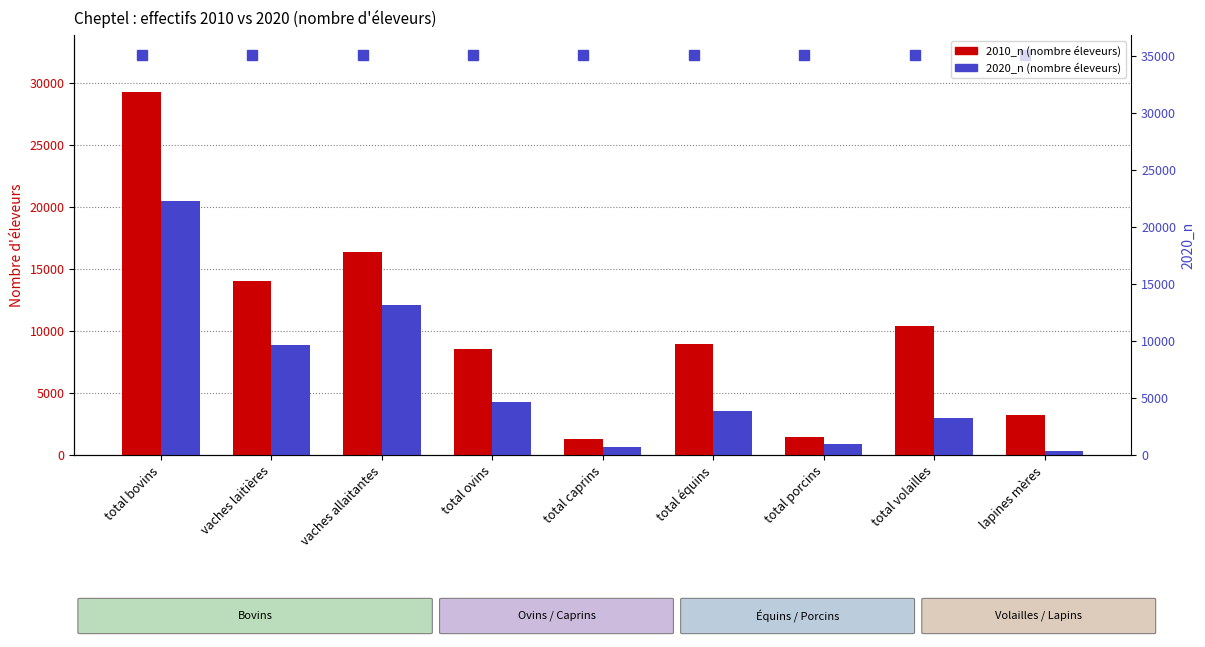

Which series changed the most between total équins and total porcins?

2010_n